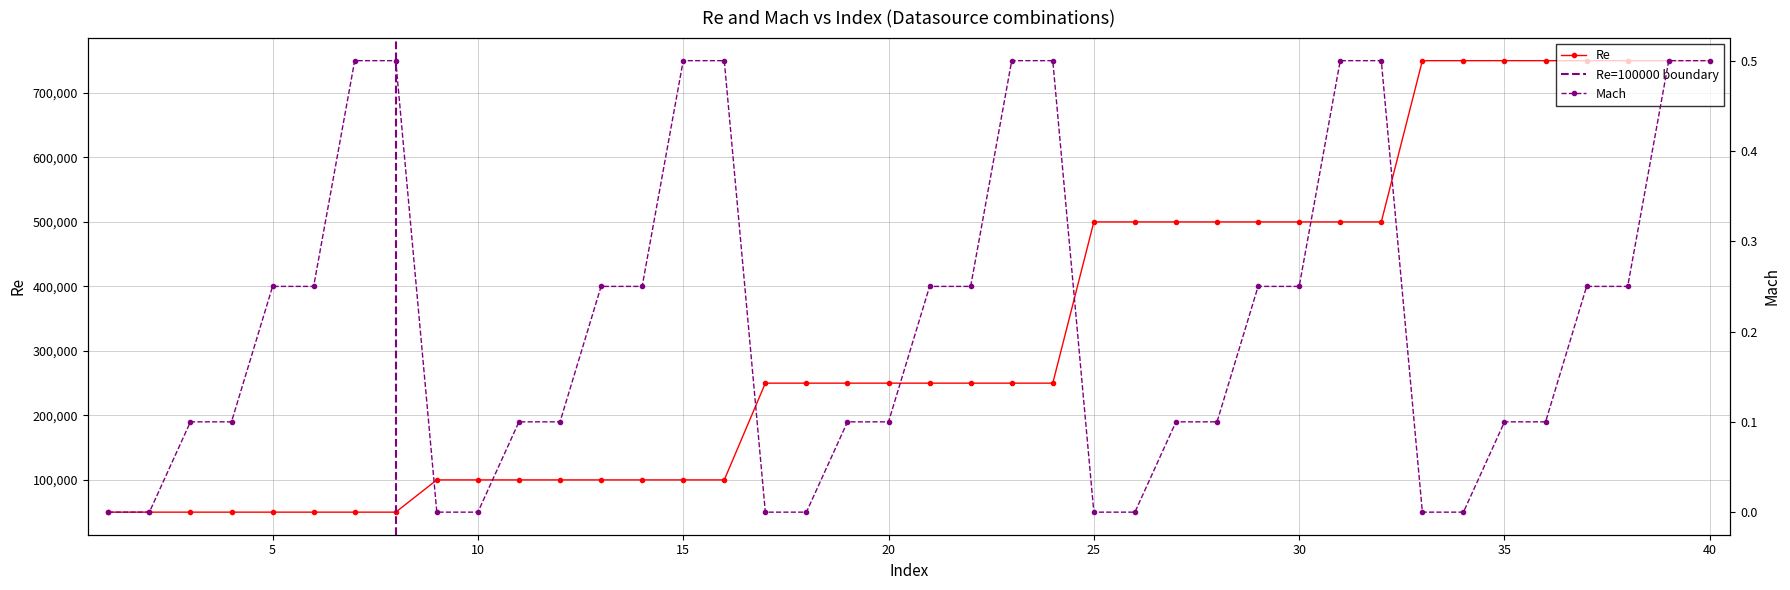

Which series has the widest spread of values?

Re